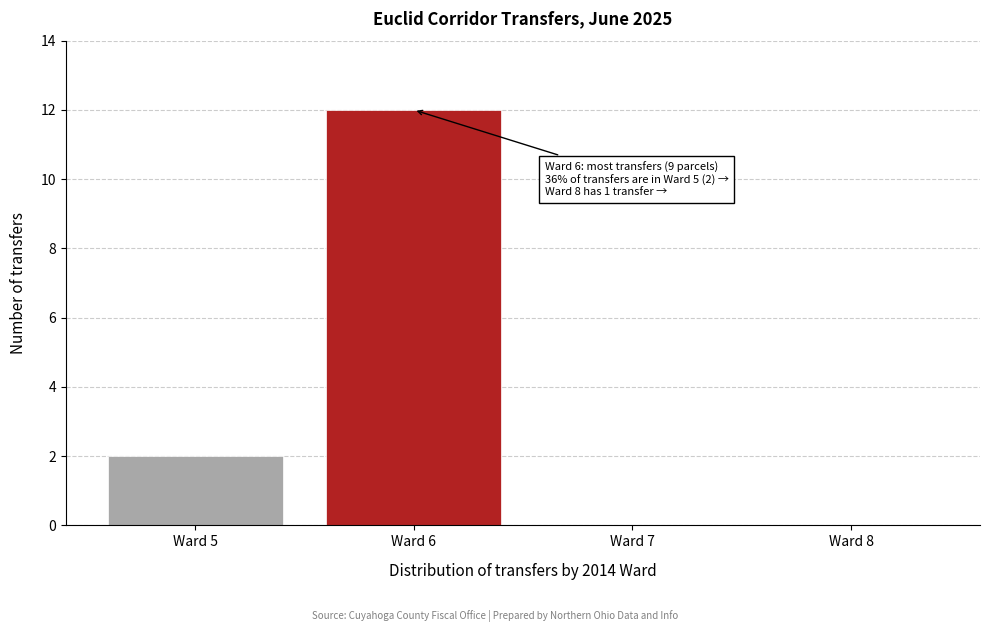

Reading right to left, extract all data points from this chart.

Ward 8=0	Ward 7=0	Ward 6=12	Ward 5=2